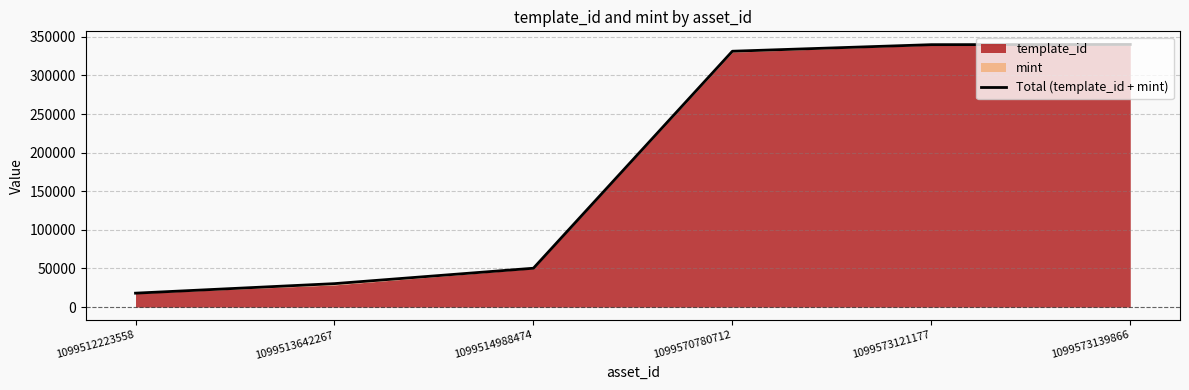

What is the difference between the second highest and second lowest values?

309439